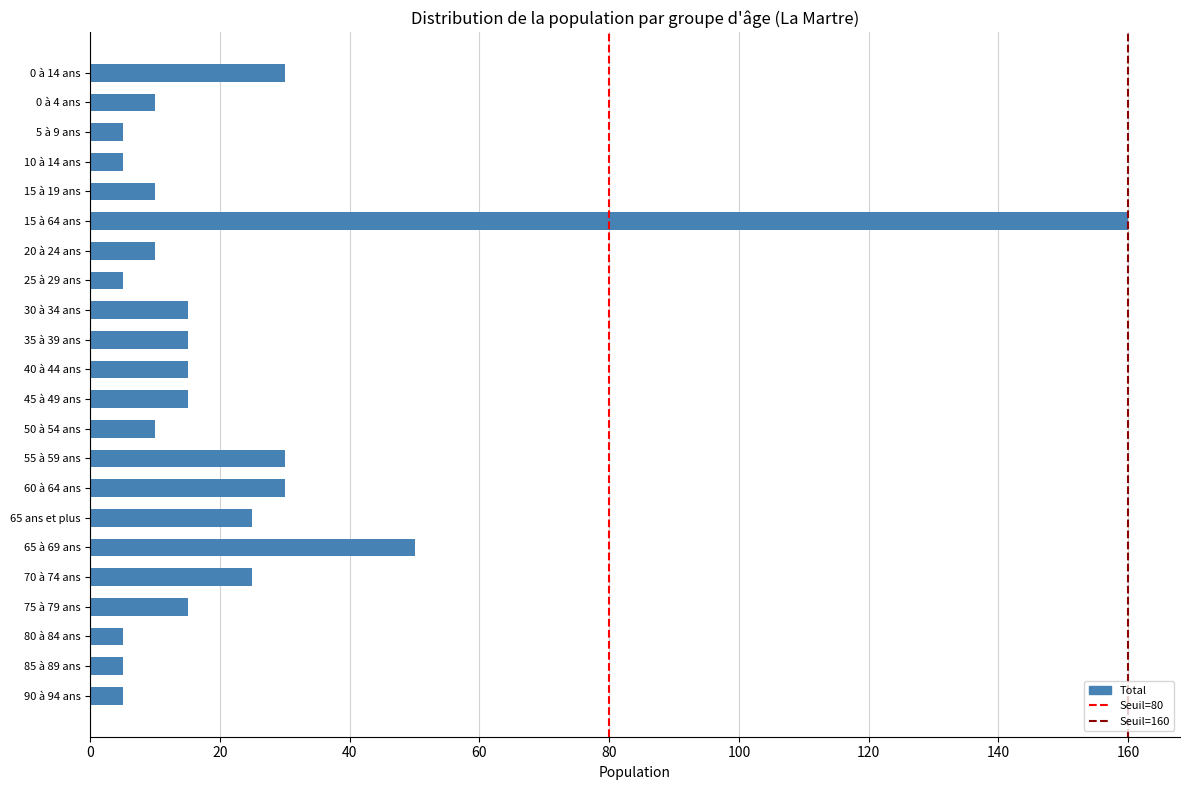

What is the smallest value displayed?

5